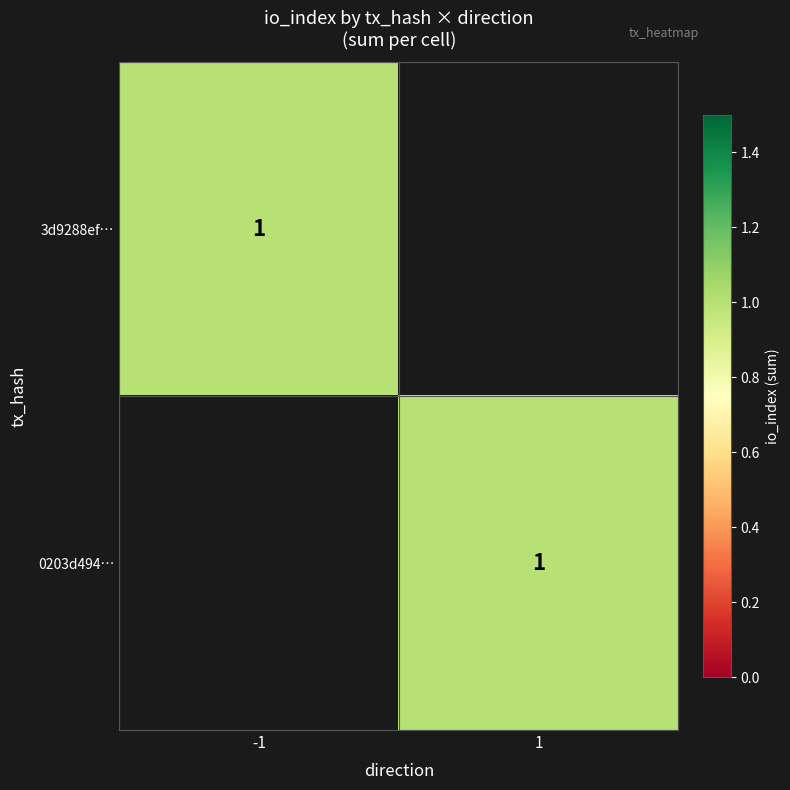

What is the difference between the maximum and minimum values in the 3d9288ef619855754ff90956d20123926989870 series?

1